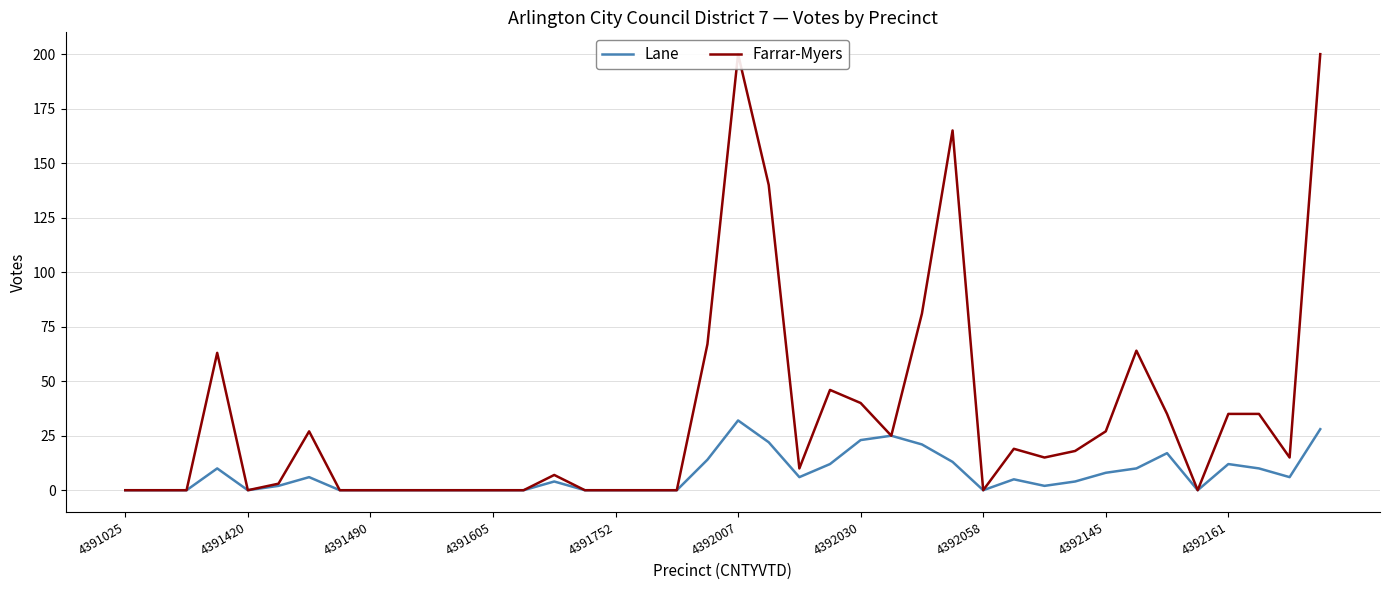

Rank the series by their average value, from highest to lowest.

Farrar-Myers, Lane